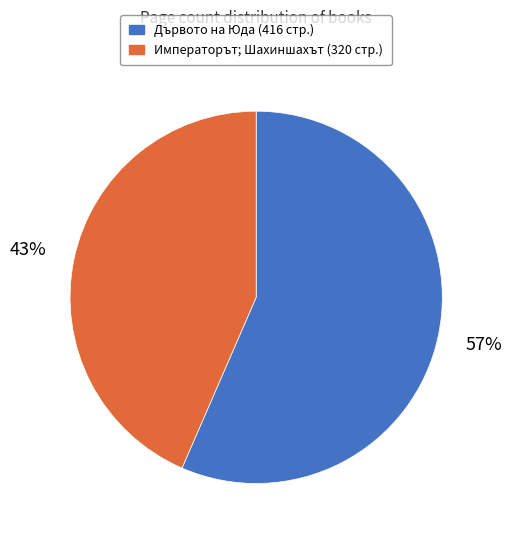

Is there any slice that represents more than half of the pie?

Yes